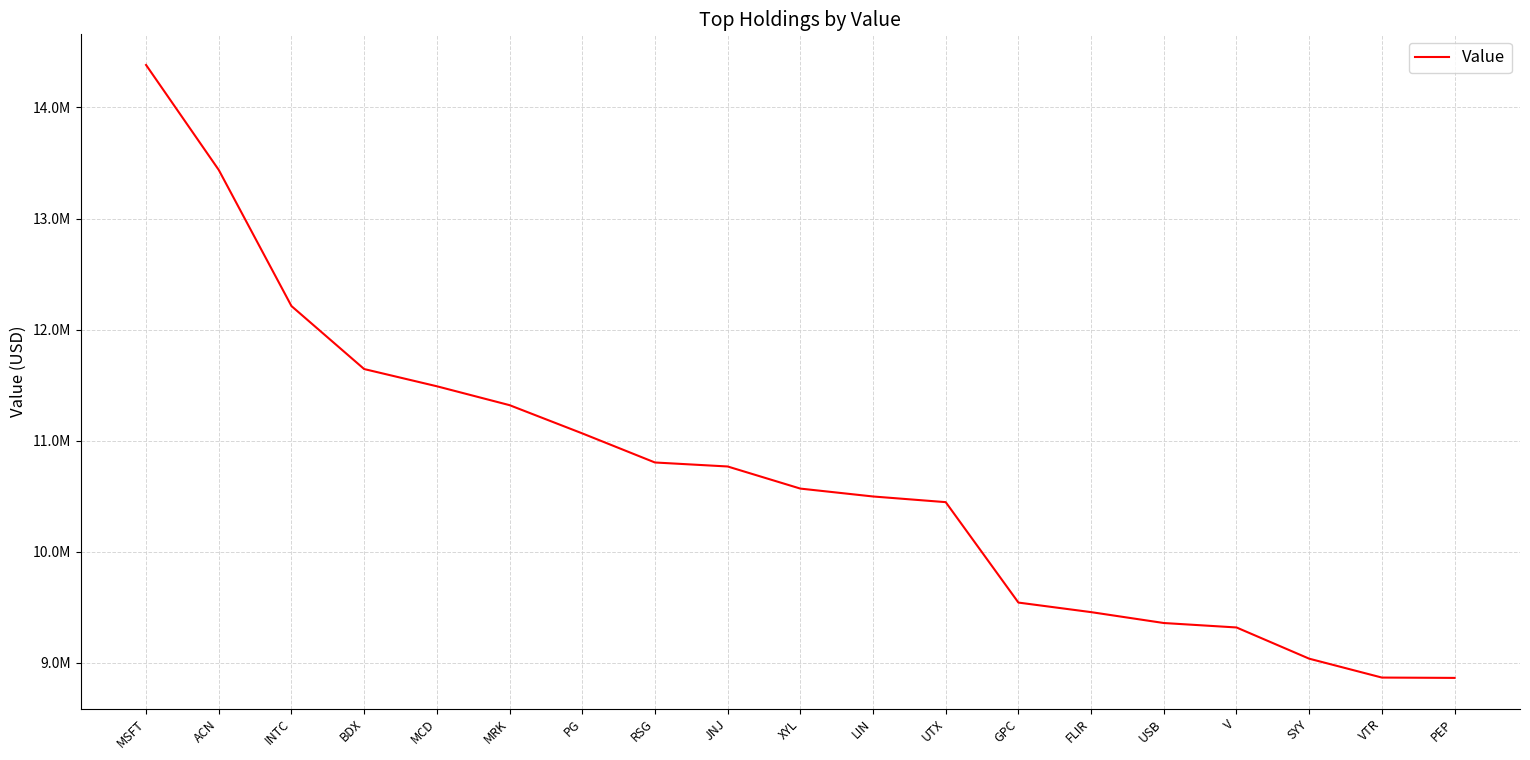

List the labels in order of value, smallest first.

PEP, VTR, SYY, V, USB, FLIR, GPC, UTX, LIN, XYL, JNJ, RSG, PG, MRK, MCD, BDX, INTC, ACN, MSFT